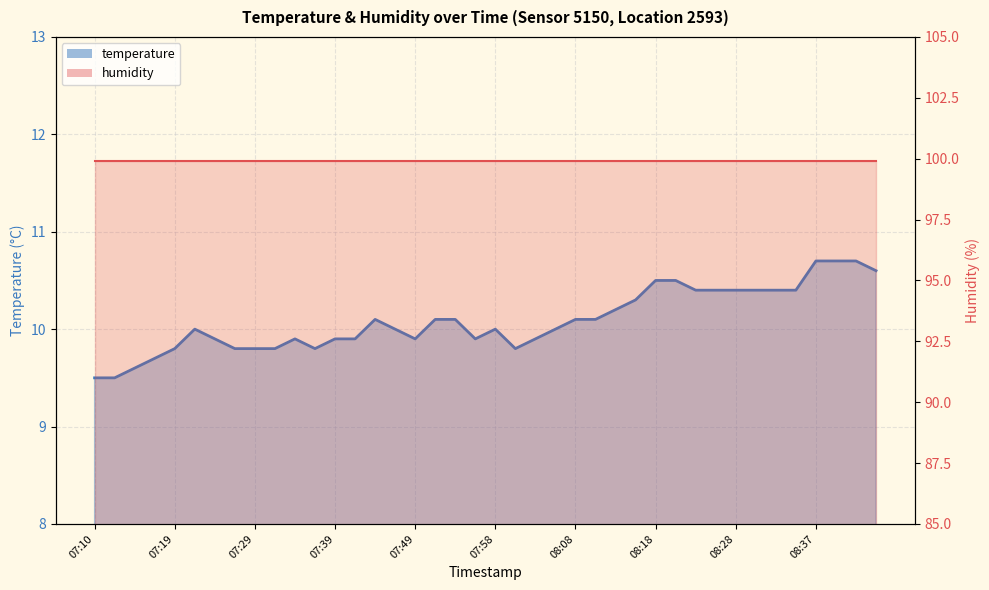

What is the difference between the maximum and second lowest values?

1.2